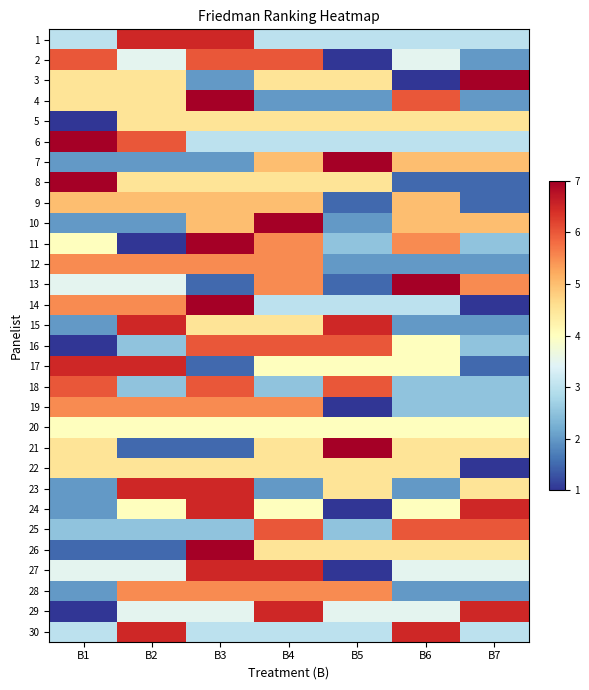

How many data points does each series have?

7